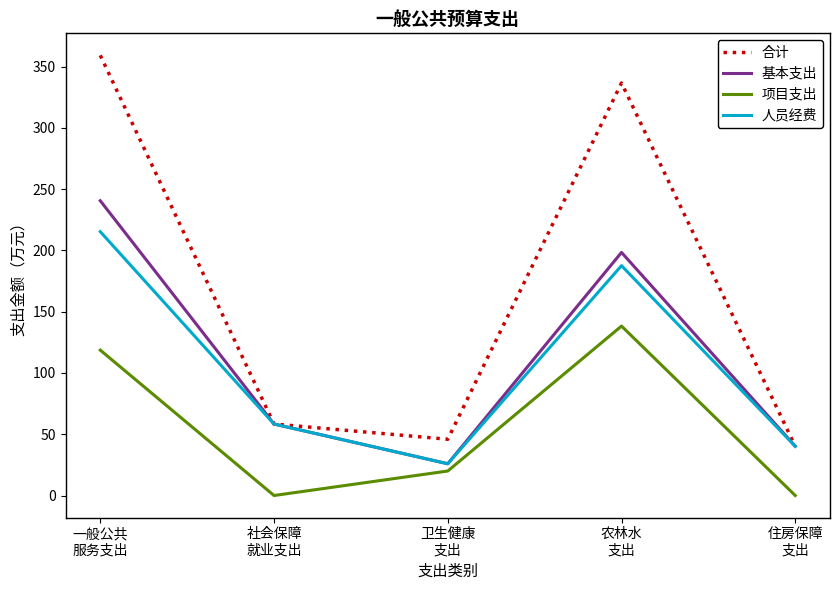

How many interior local peaks does the 项目支出 series have?

1